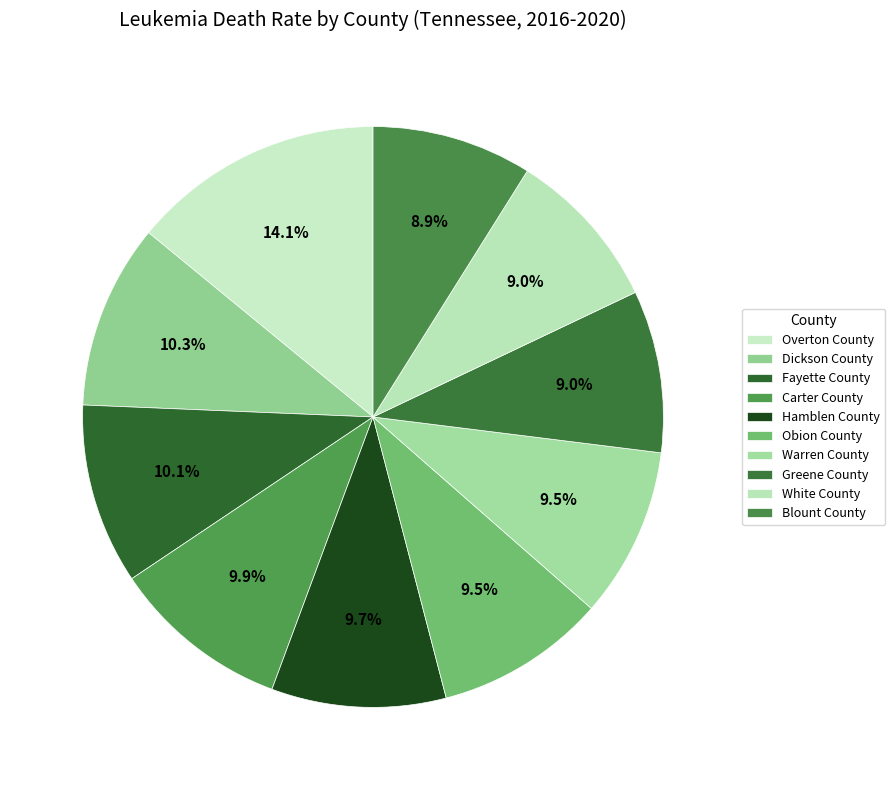

What percentage is the Hamblen County slice, to the nearest percent?

10%